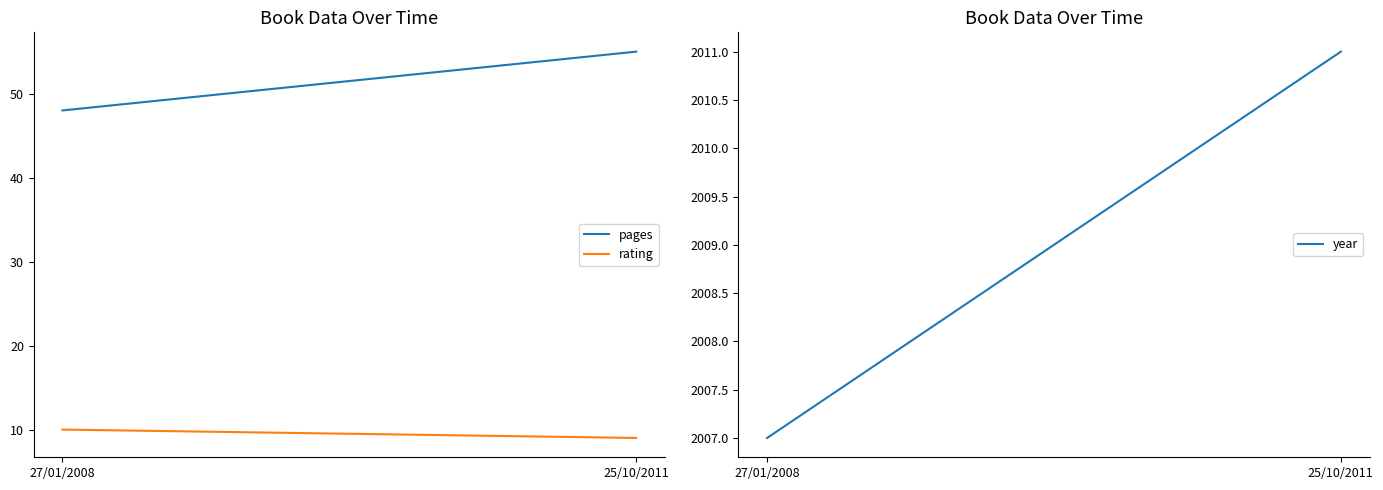

What is the label of the 1st point from the left?

27/01/2008